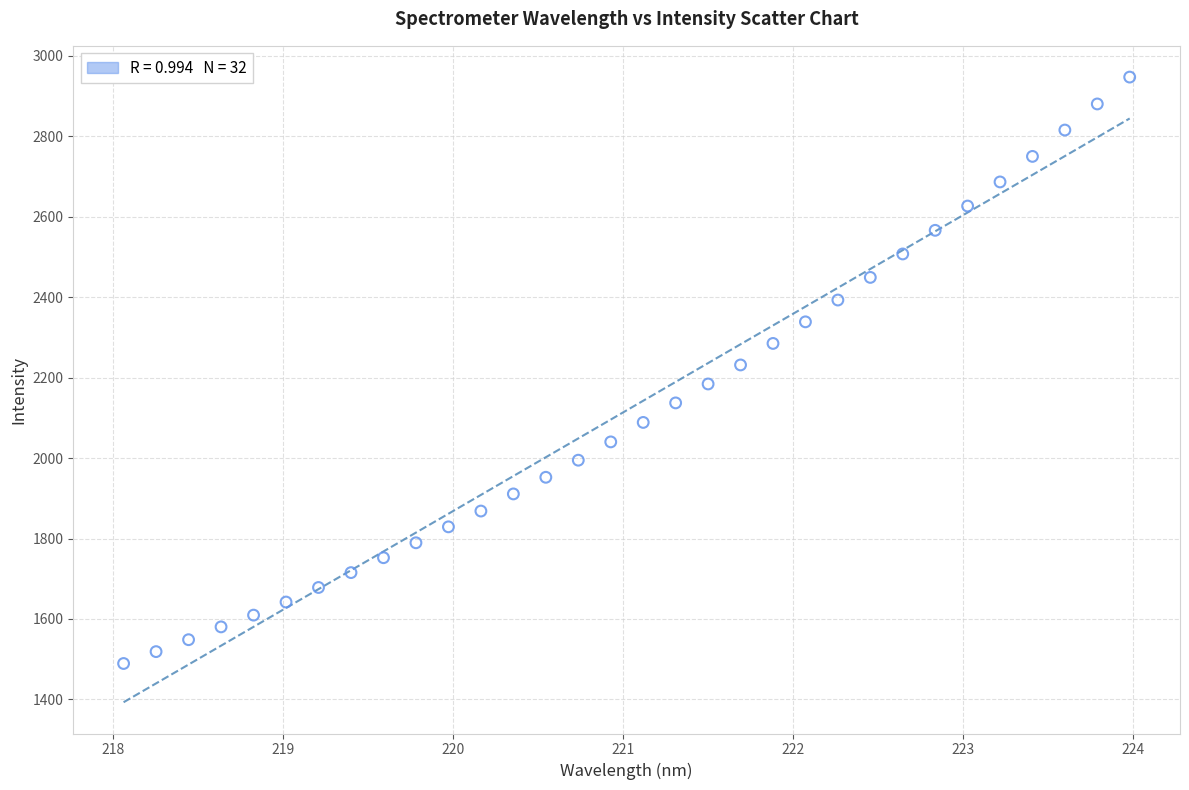

What is the range of X values (max minus min)?

5.9